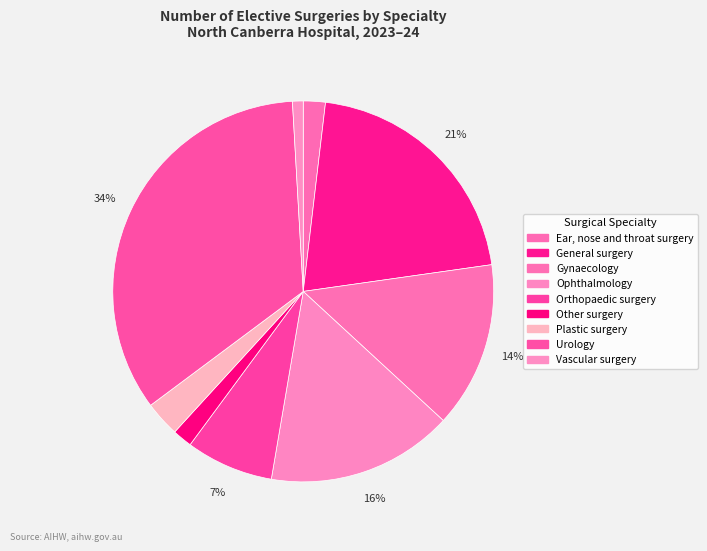

To the nearest percent, what is the combined percentage of Plastic surgery and General surgery?

24%